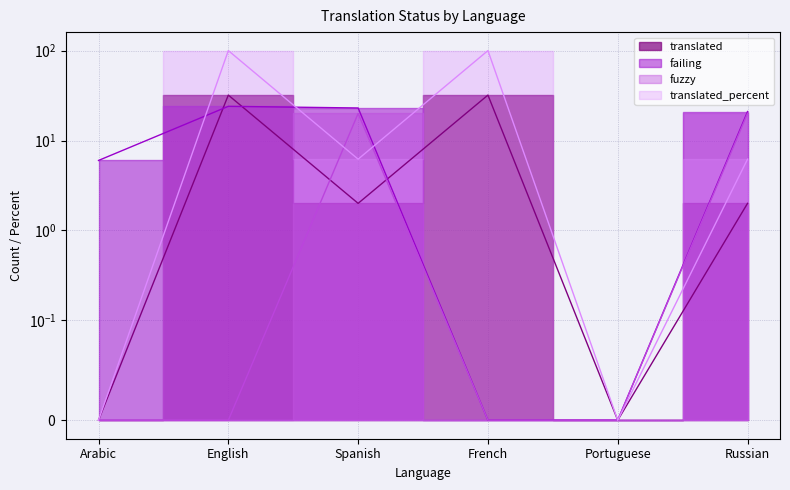

Reading left to right, extract all data points from this chart.

failing: Arabic=6.0	English=24.0	Spanish=23.0	French=0.0	Portuguese=0.0	Russian=21.0
translated: Arabic=0.0	English=32.0	Spanish=2.0	French=32.0	Portuguese=0.0	Russian=2.0
fuzzy: Arabic=0.0	English=0.0	Spanish=20.0	French=0.0	Portuguese=0.0	Russian=20.0
translated_percent: Arabic=0.0	English=100.0	Spanish=6.2	French=100.0	Portuguese=0.0	Russian=6.2